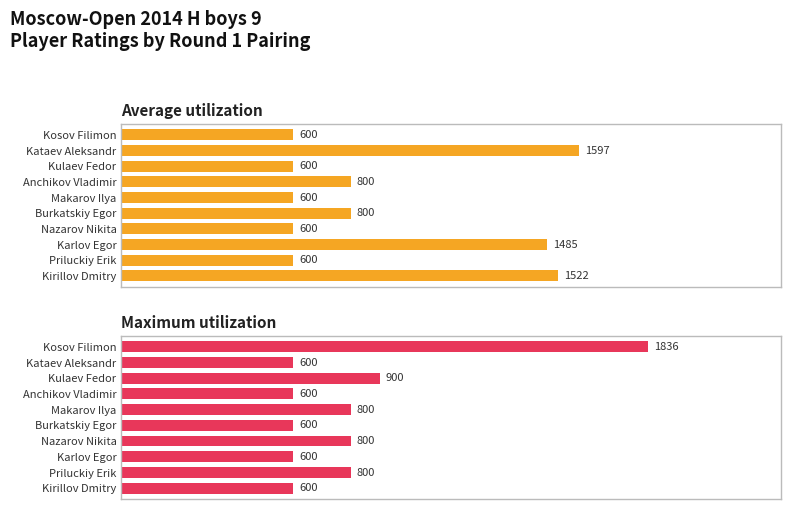

At how many categories does at least one series exceed 1680?

1